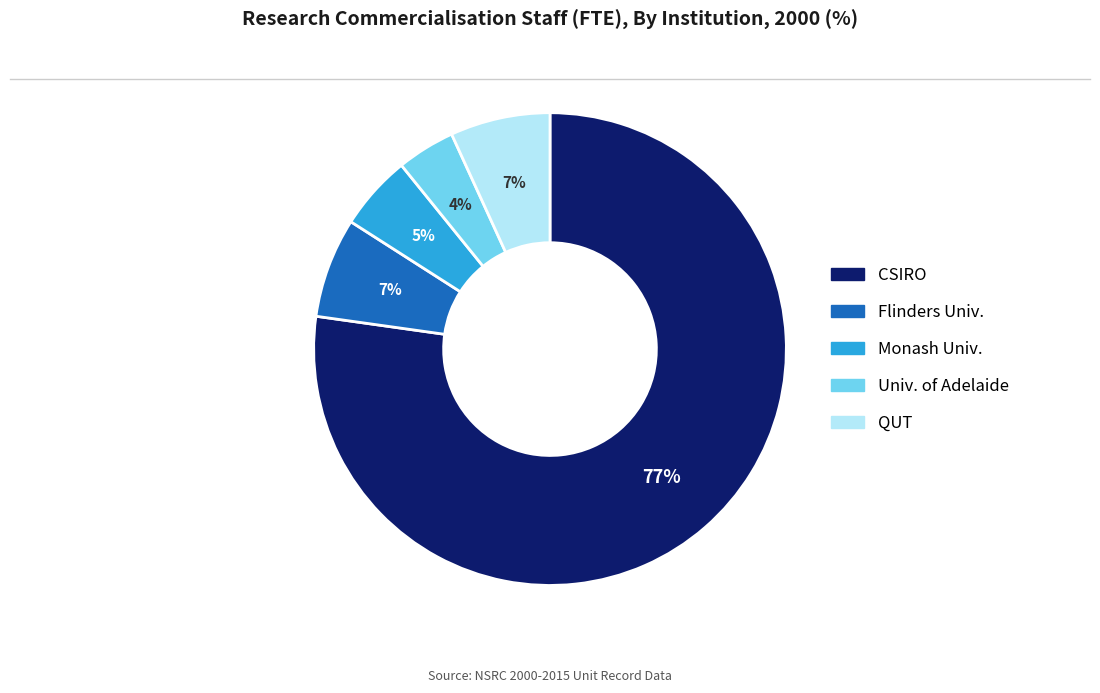

To the nearest percent, what is the difference between the largest and smallest slice percentages?

73%